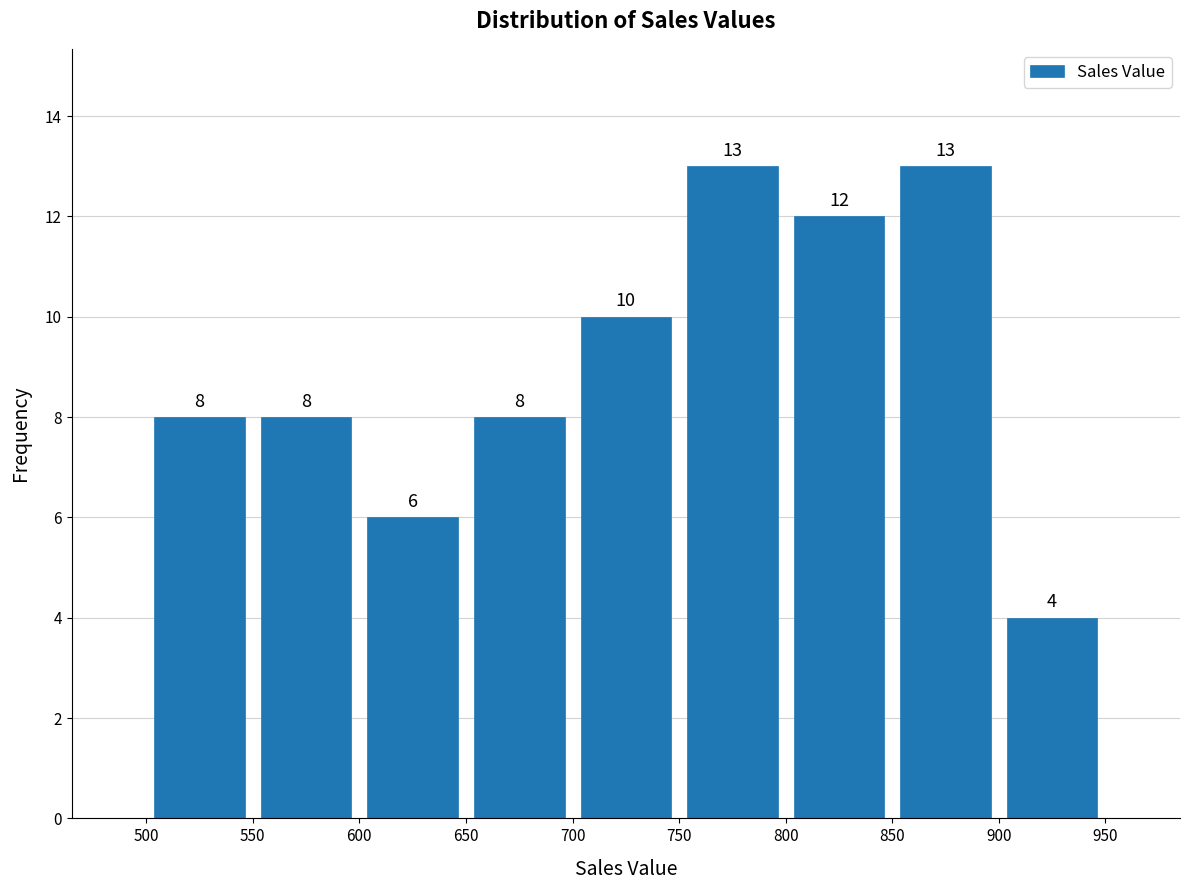

Reading left to right, transcribe this chart: for each bar, give the range it covers on the x-axis and its height.

500 to 550: 8
550 to 600: 8
600 to 650: 6
650 to 700: 8
700 to 750: 10
750 to 800: 13
800 to 850: 12
850 to 900: 13
900 to 950: 4